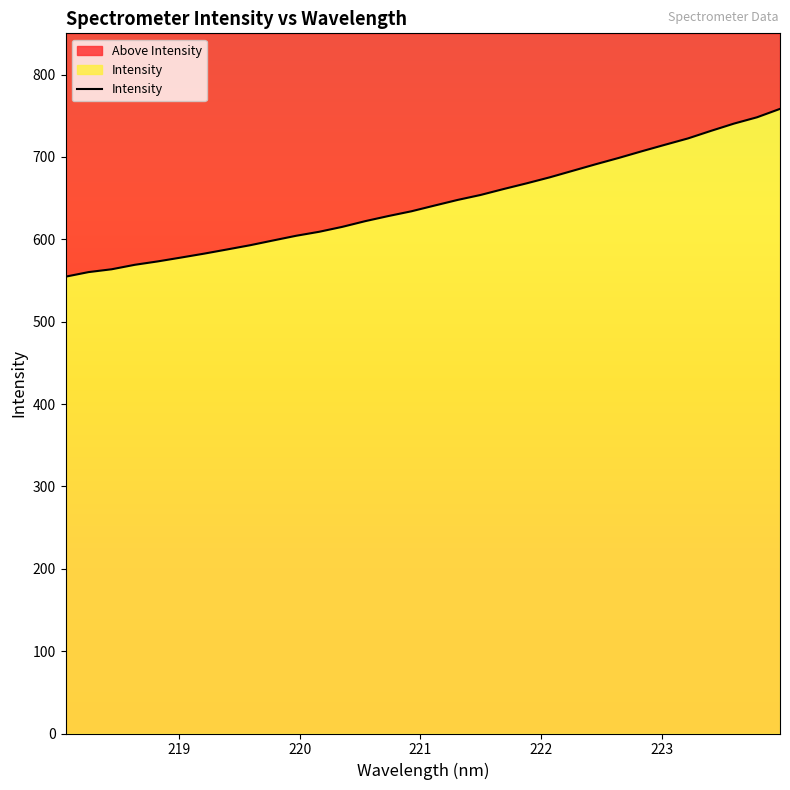

What is the difference between the maximum and minimum values in the Intensity series?

203.7